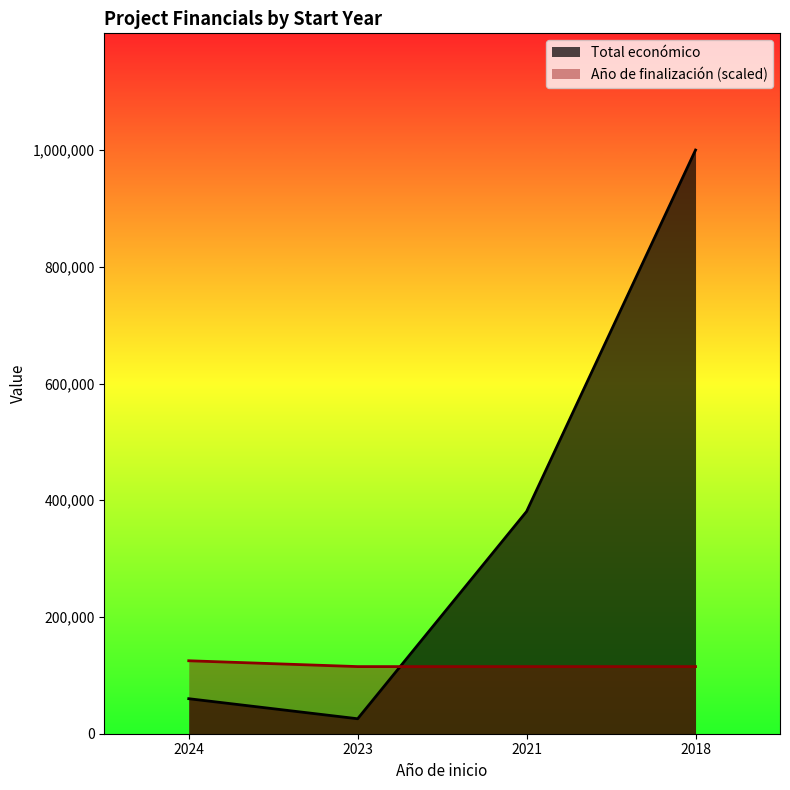

At how many categories does at least one series exceed 790887?

1